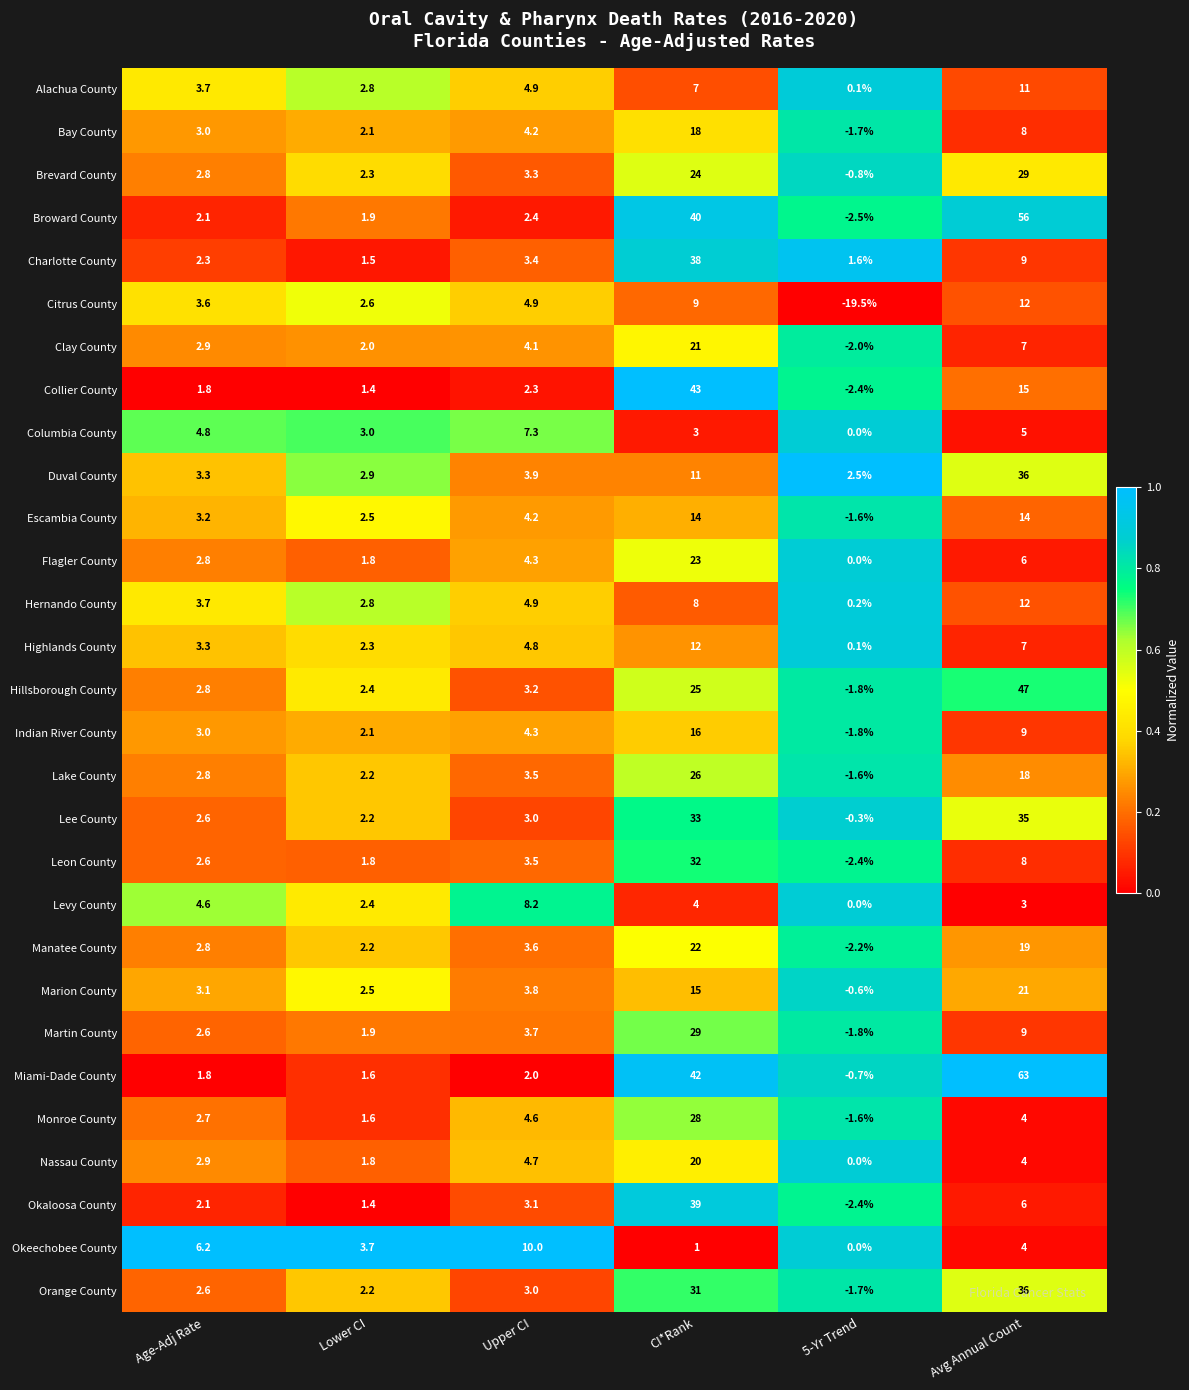

At which category is the sum across all series the highest?

CI*Rank